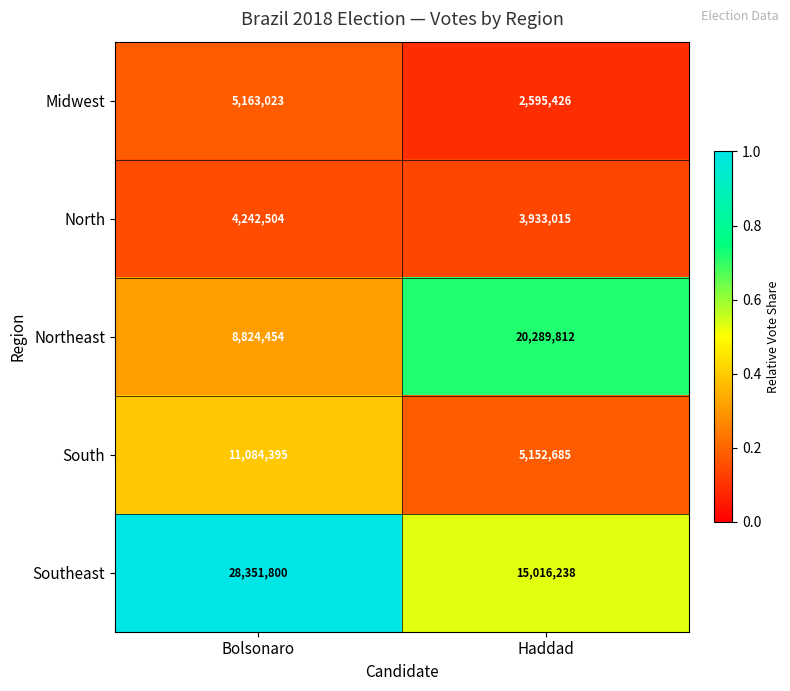

What is the sum of the Northeast values at Haddad and Bolsonaro?

29114266